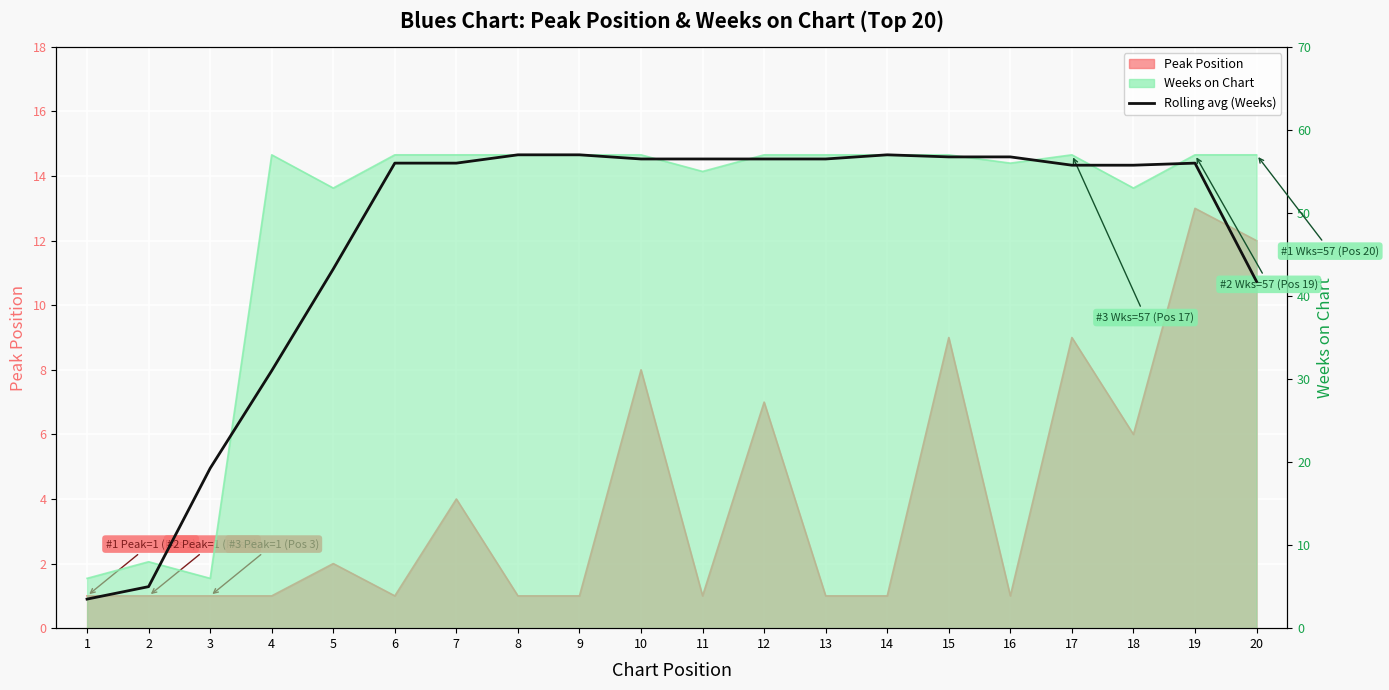

Reading right to left, extract all data points from this chart.

41.8	56.0	55.8	55.8	56.8	56.8	57.0	56.5	56.5	56.5	56.5	57.0	57.0	56.0	56.0	43.2	31.0	19.2	5.0	3.5